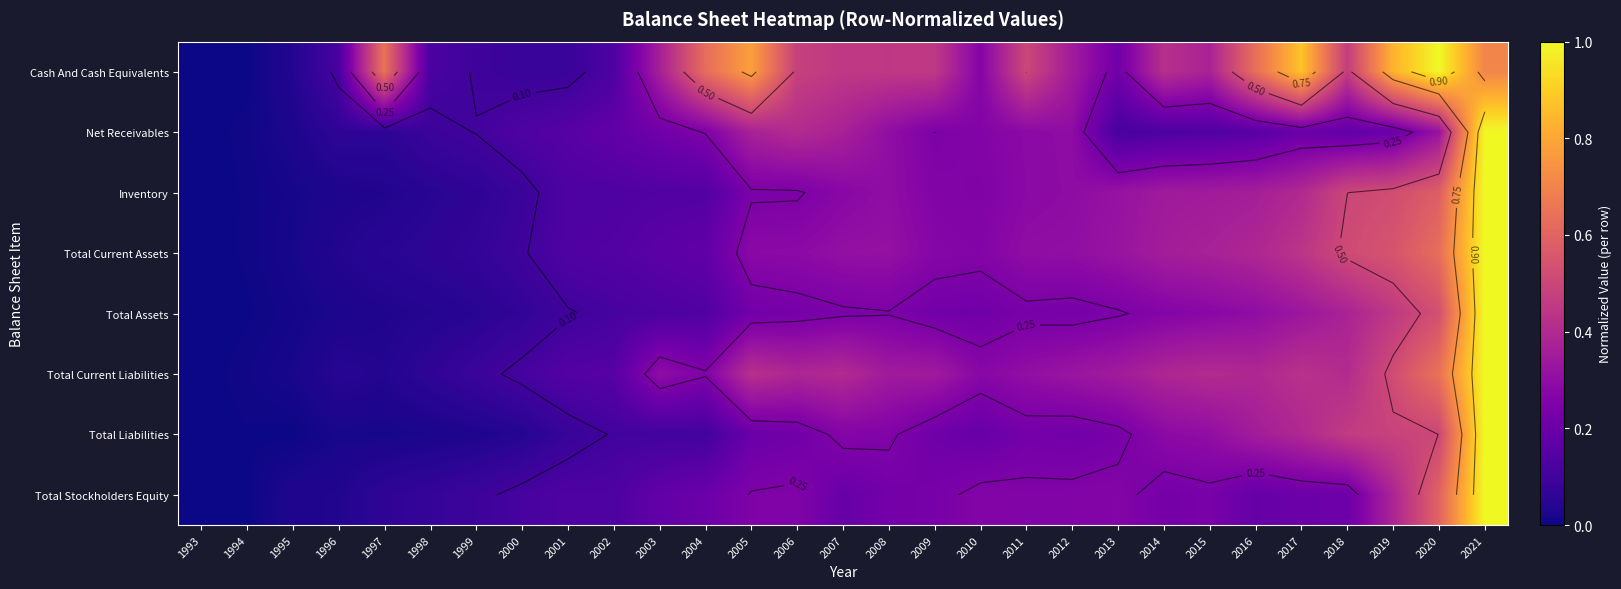

What is the approximate value of Total Current Assets at 2000?

0.1